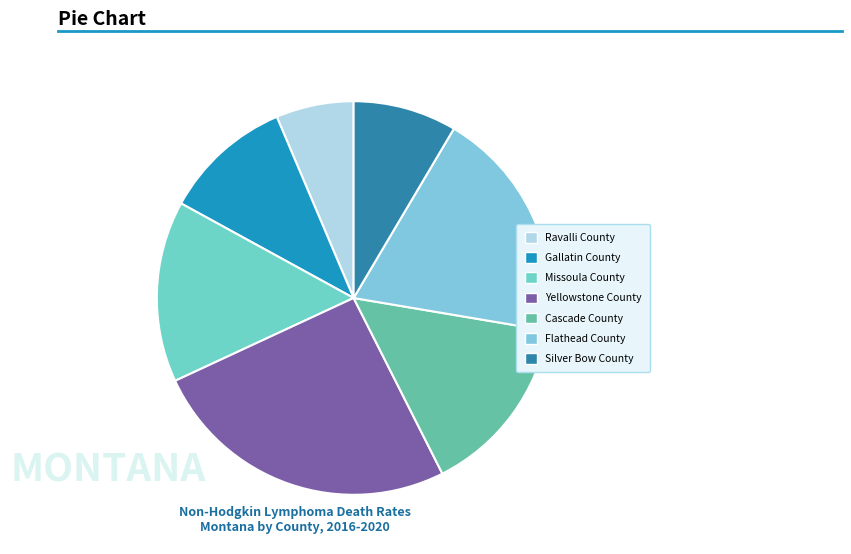

To the nearest percent, what is the difference between the Flathead County and Cascade County slice percentages?

4%